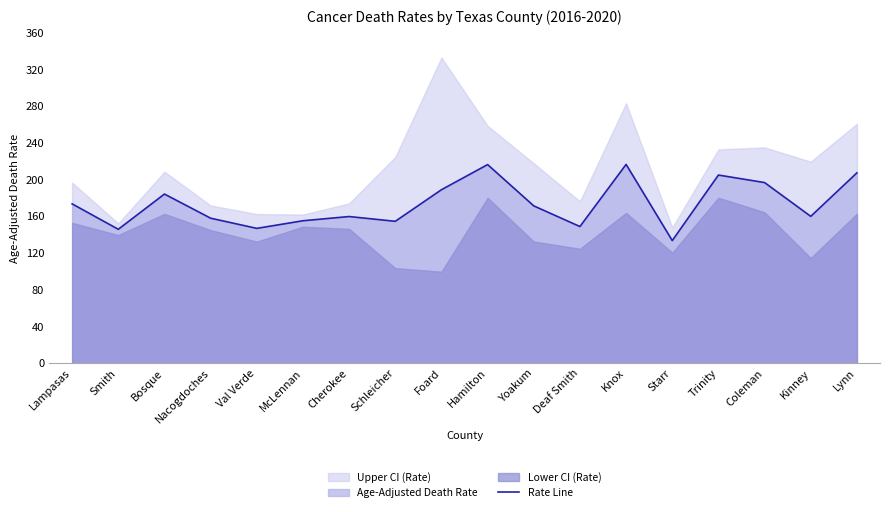

True or false: there are more than 0 points higher than both neighbors.

True